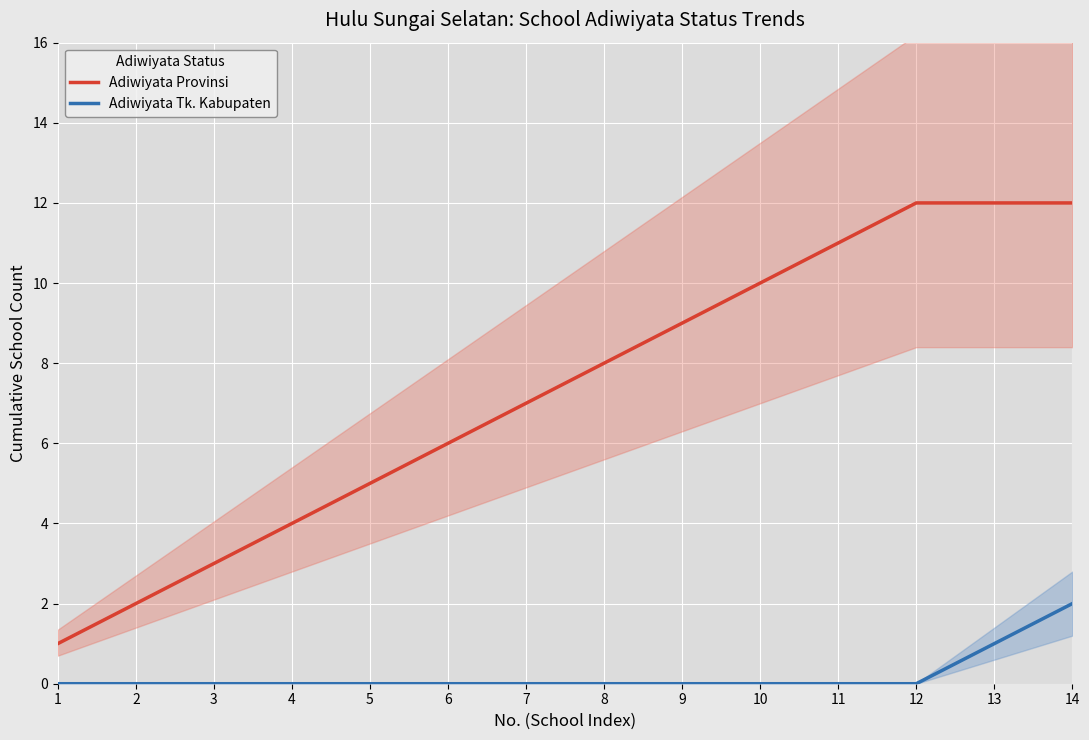

At which category does the chart reach its minimum across all series?

1